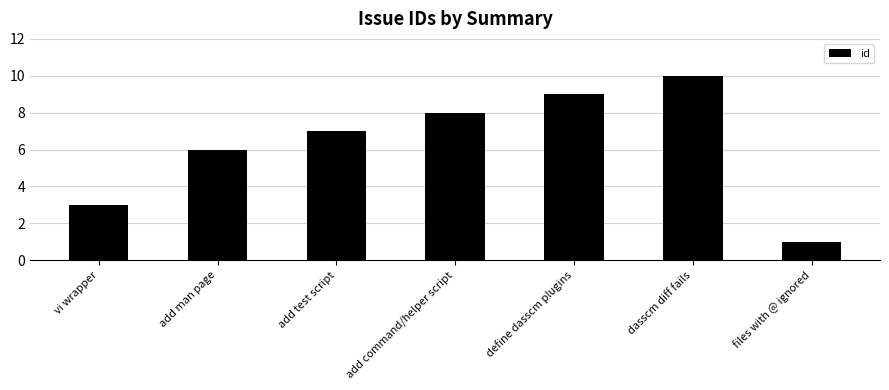

What is the smallest value displayed?

1